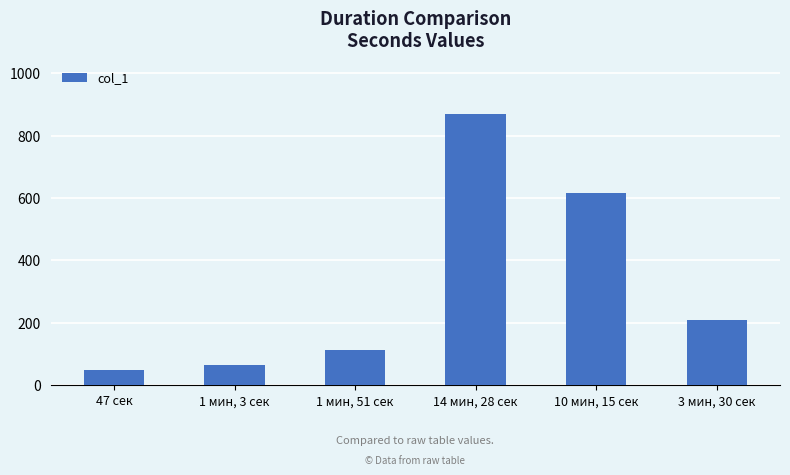

Which category has the lowest value across all series?

47 сек